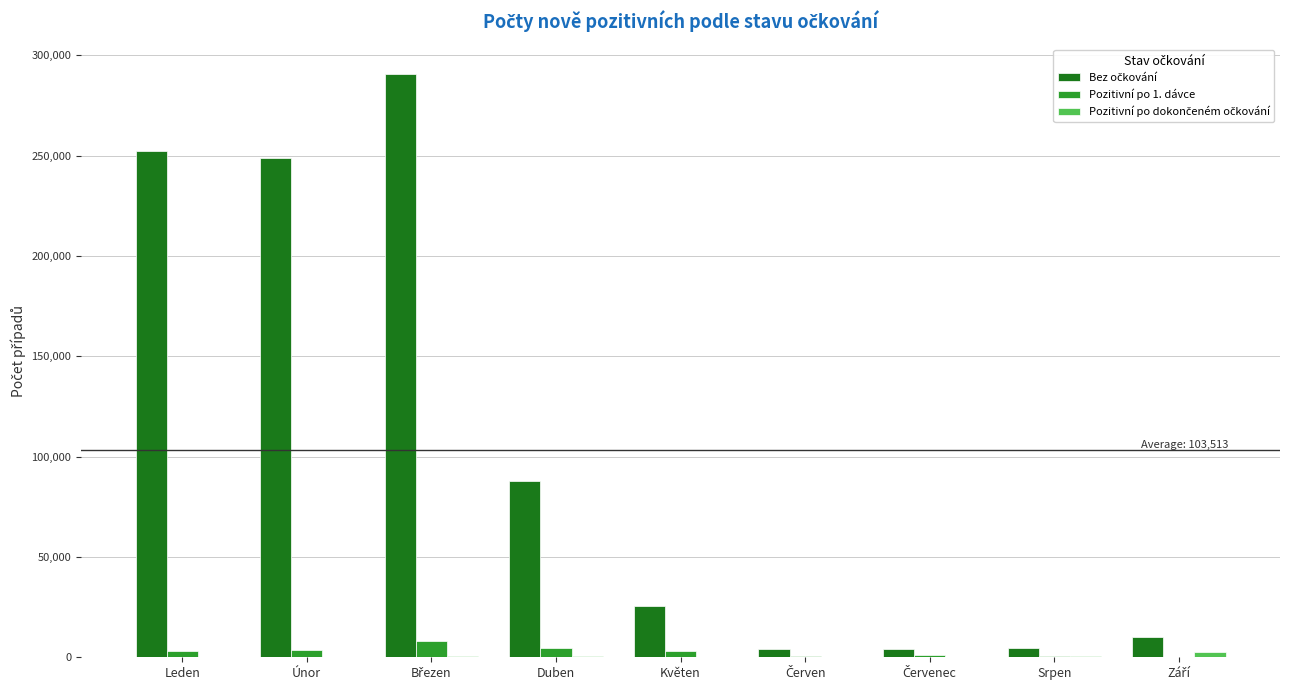

What is the greatest value displayed?

290841